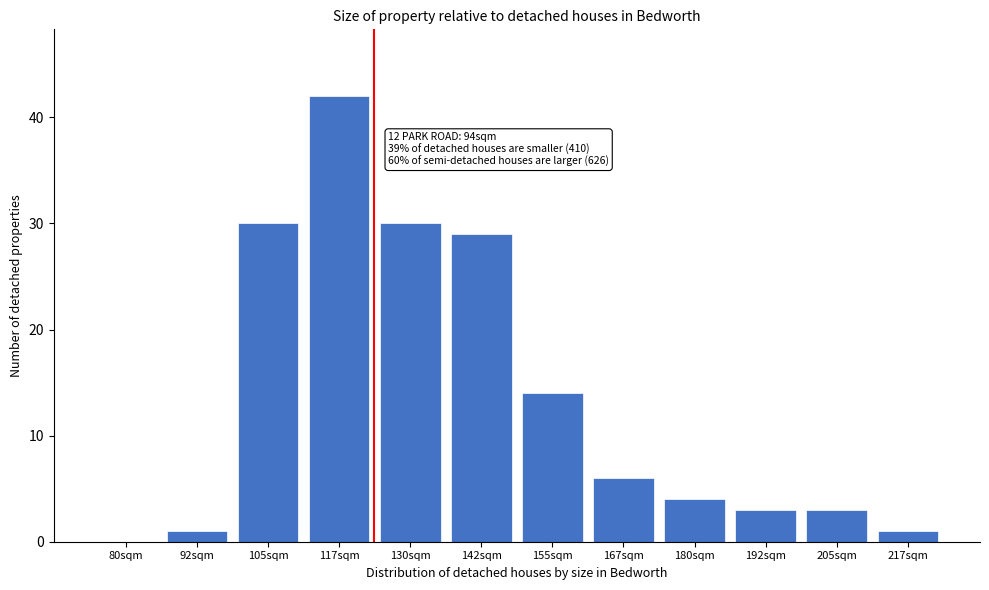

Reading left to right, list all the values displayed in this chart.

80sqm=0	92sqm=1	105sqm=30	117sqm=42	130sqm=30	142sqm=29	155sqm=14	167sqm=6	180sqm=4	192sqm=3	205sqm=3	217sqm=1